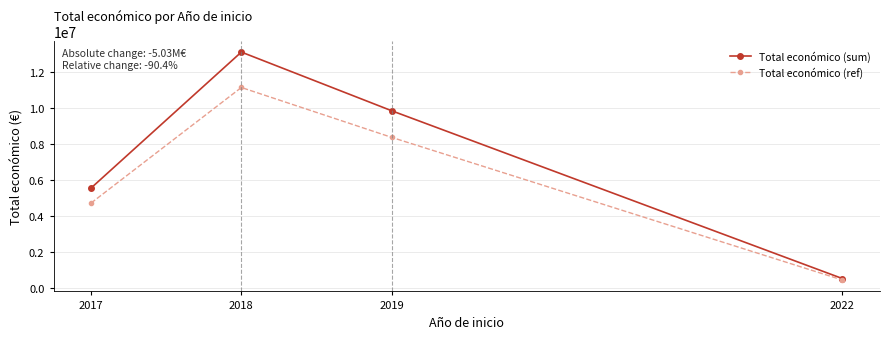

Rank the series by their average value, from highest to lowest.

Total económico (sum), Total económico (ref)